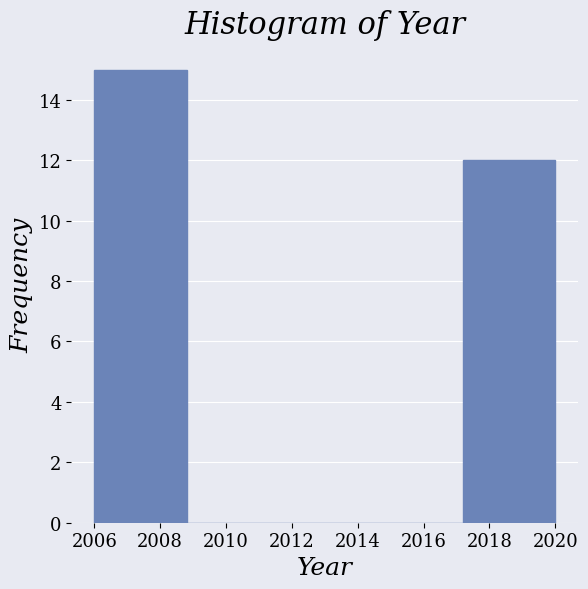

Which range on the x-axis has the tallest bar?

2006.0 to 2008.8